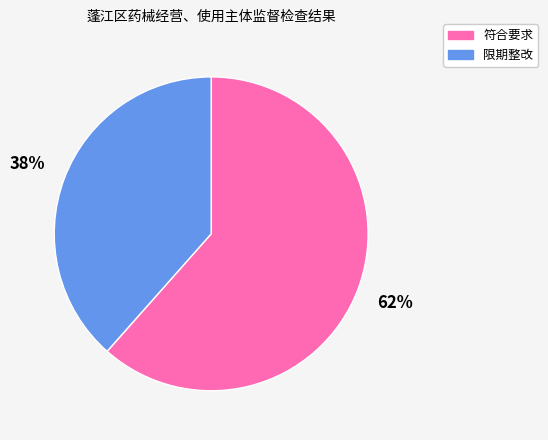

Is it true that 限期整改 is 31% of the pie?

False